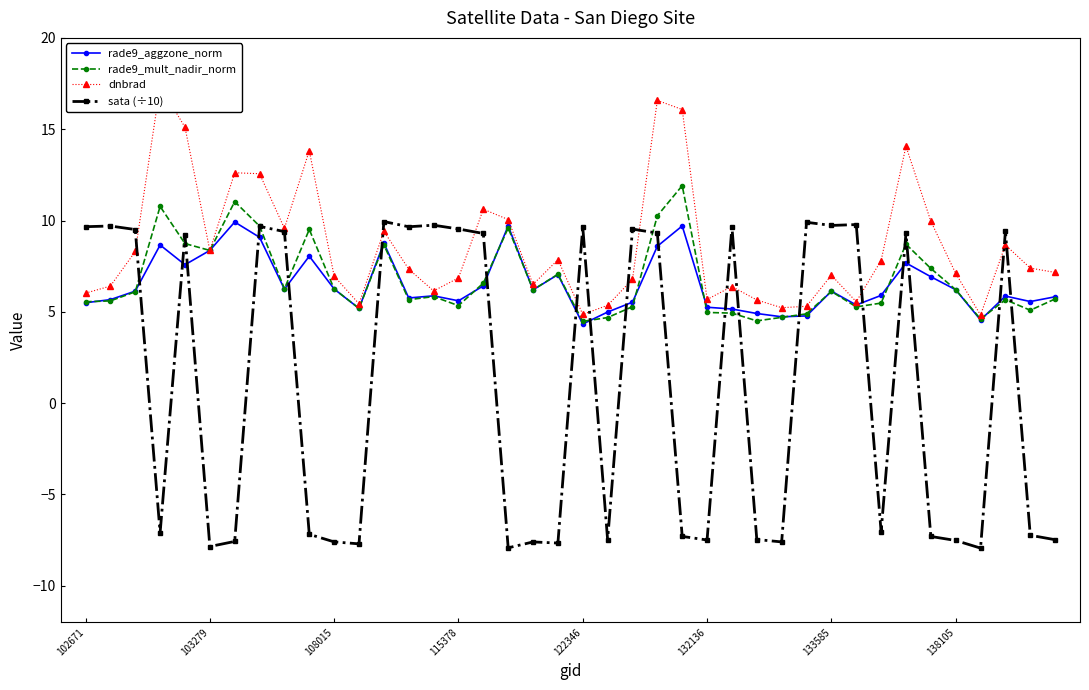

What is the lowest value of the sata (÷10) series?

-7.9